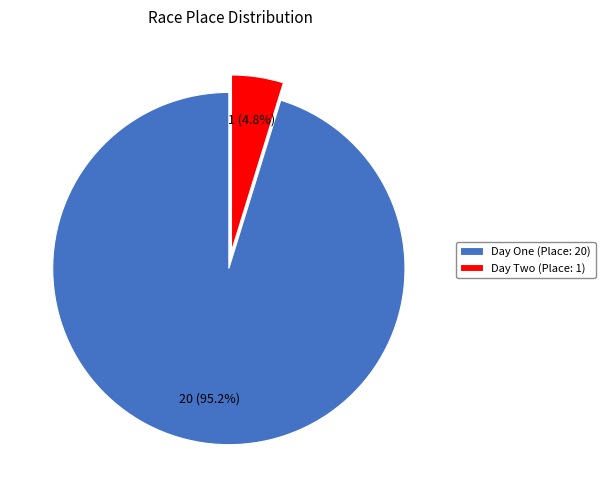

What percentage is NOT represented by Day Two (Place: 1)?

95.2%